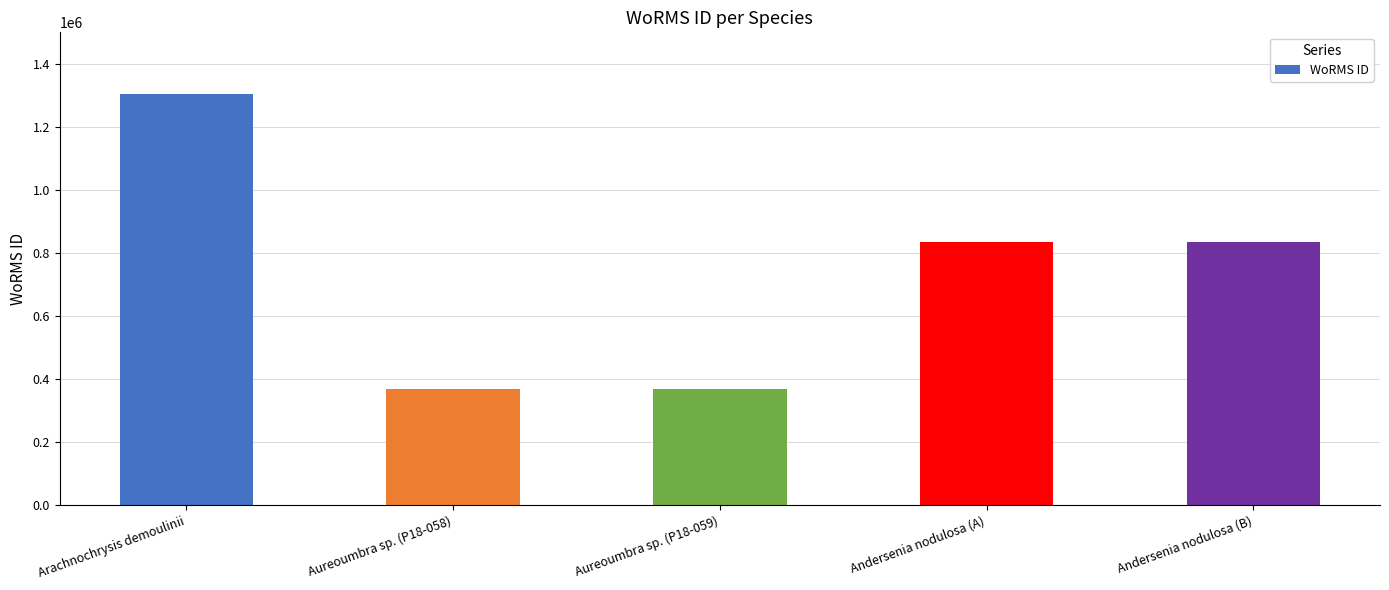

At which category does the chart reach its peak across all series?

Arachnochrysis demoulinii